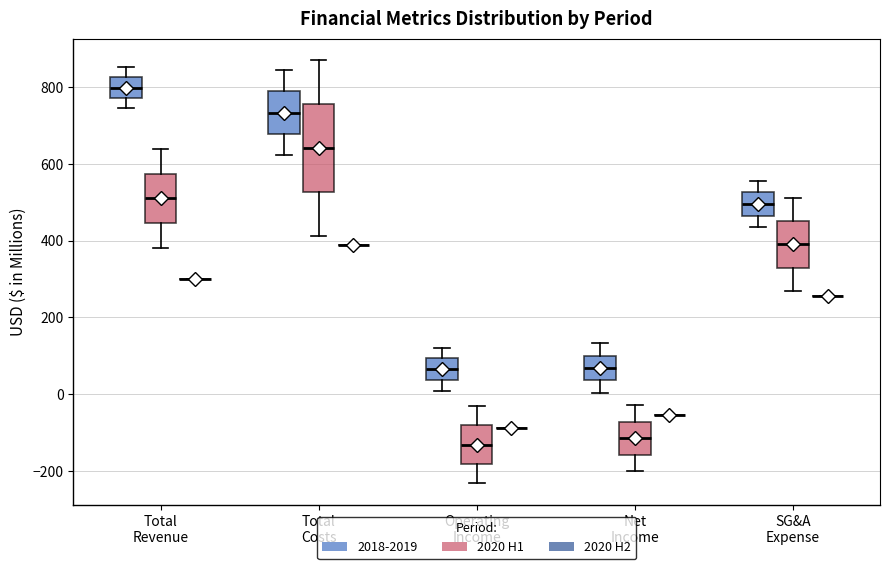

Which box is the tallest, from its lower edge to its upper edge?

Total Costs (2020 H1)